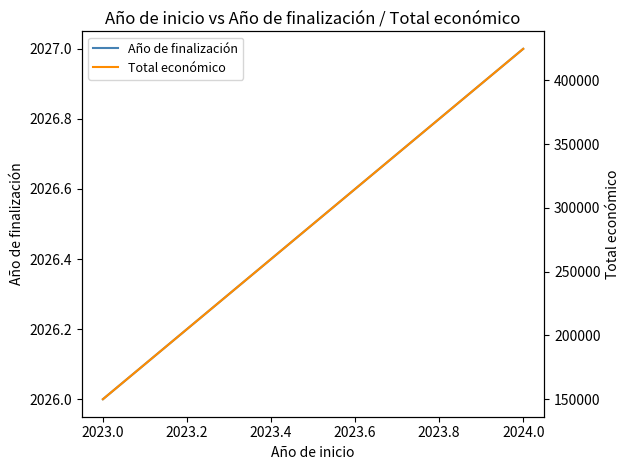

Rank the series by their maximum value, from highest to lowest.

Total económico, Año de finalización